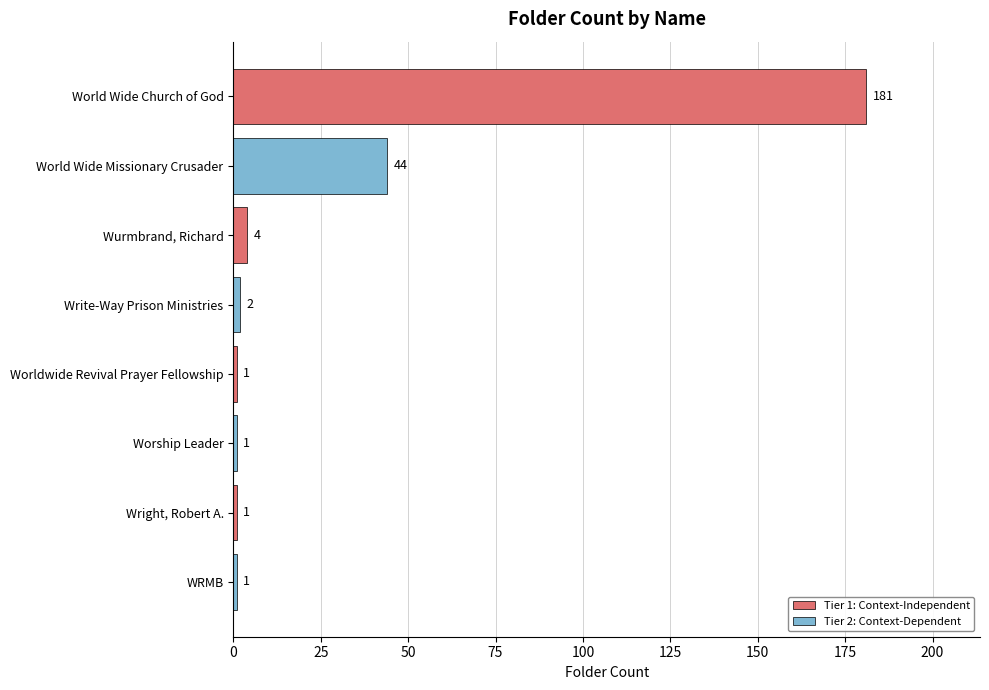

Reading bottom to top, transcribe all the data shown in this chart.

WRMB=1	Wright, Robert A.=1	Worship Leader=1	Worldwide Revival Prayer Fellowship=1	Write-Way Prison Ministries=2	Wurmbrand, Richard=4	World Wide Missionary Crusader=44	World Wide Church of God=181